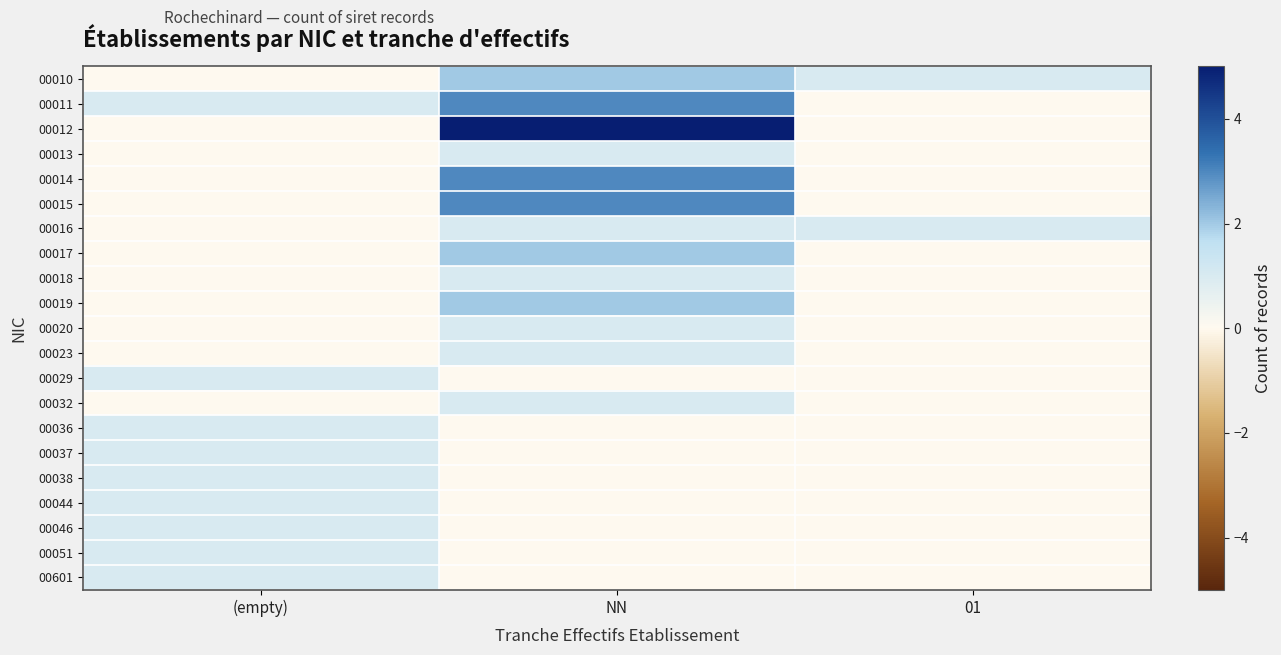

Which series has the widest spread of values?

00012